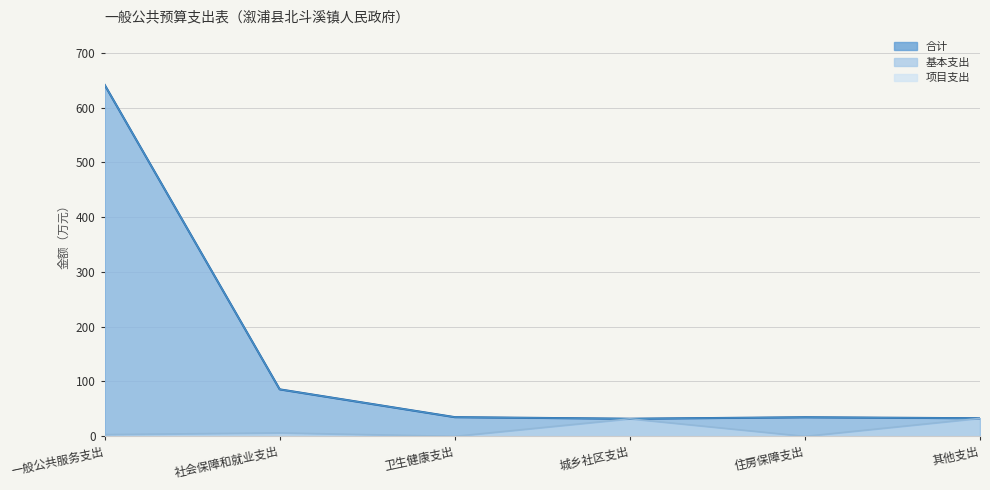

At which category does the chart reach its peak across all series?

一般公共服务支出